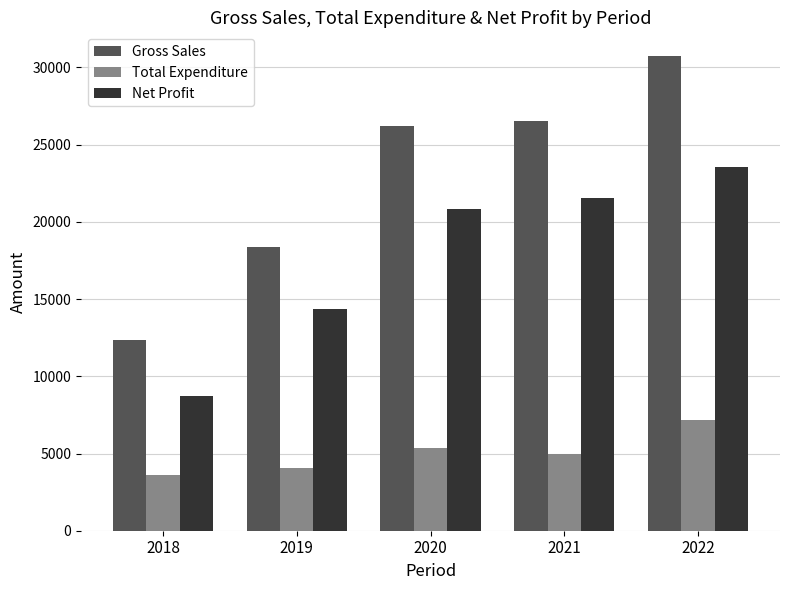

What are all the series names shown in the legend?

Gross Sales, Total Expenditure, Net Profit